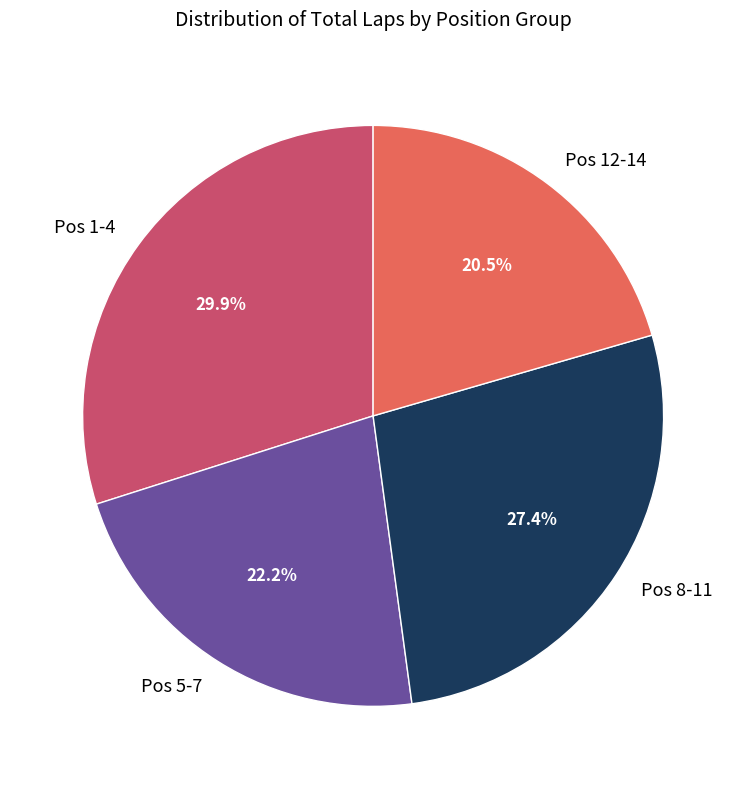

Do Pos 1-4 and Pos 8-11 together represent more than half of the pie?

Yes